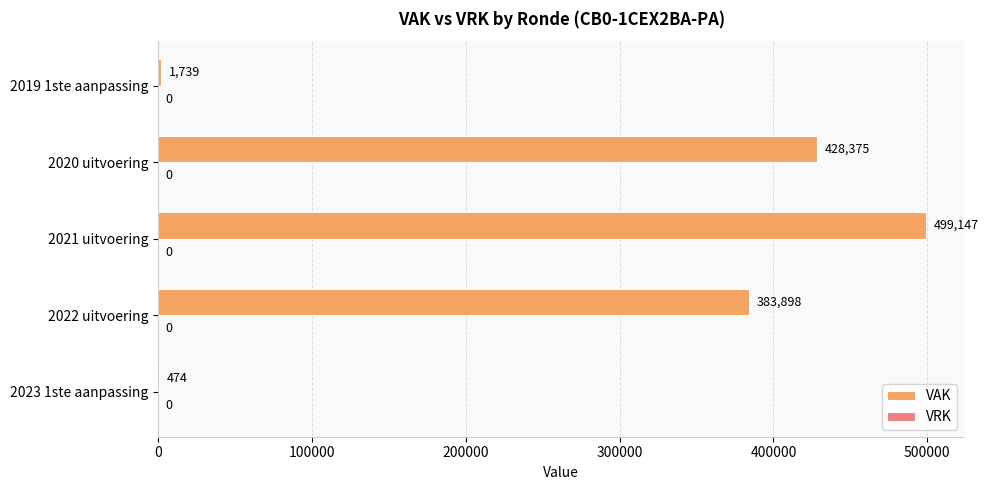

At which label is the value closest to 249810?

2022 uitvoering